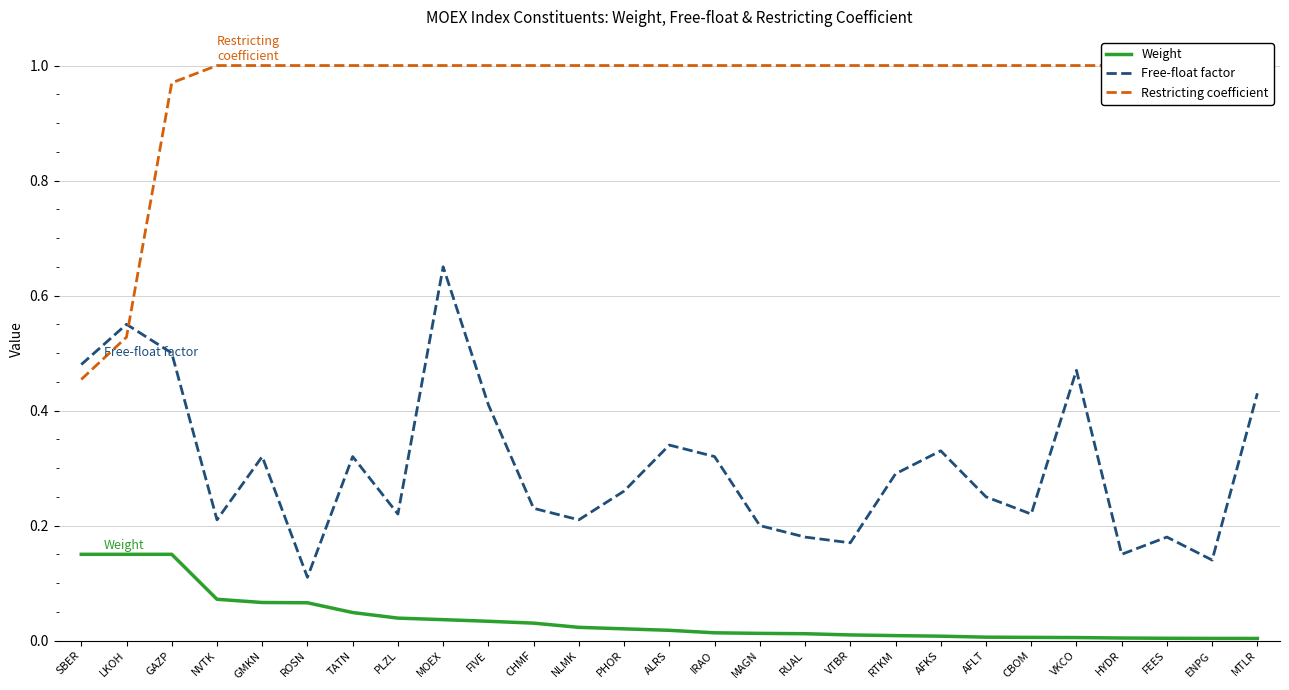

The Weight series shows 0.0 at TATN. True or false?

True